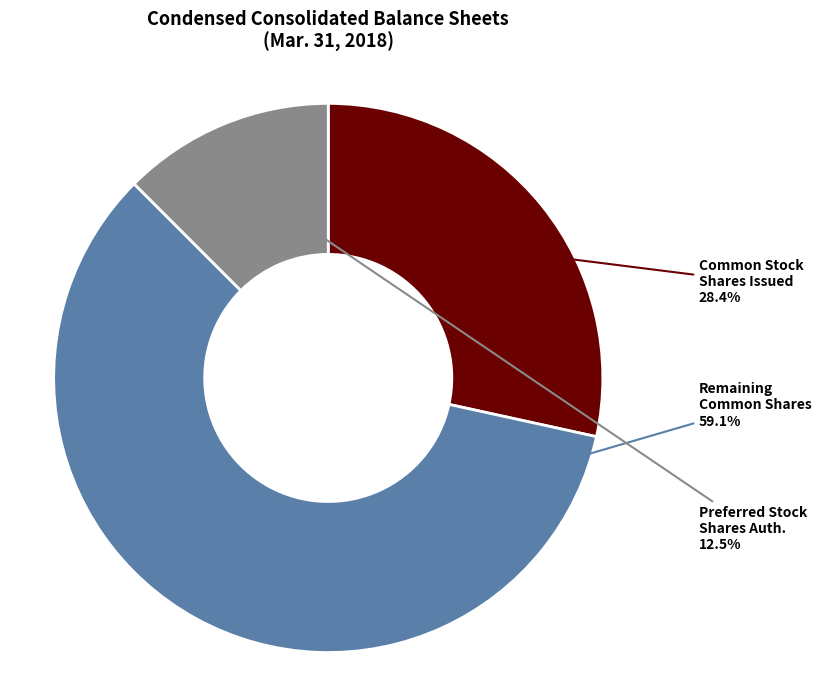

Is there any slice that represents more than half of the pie?

Yes